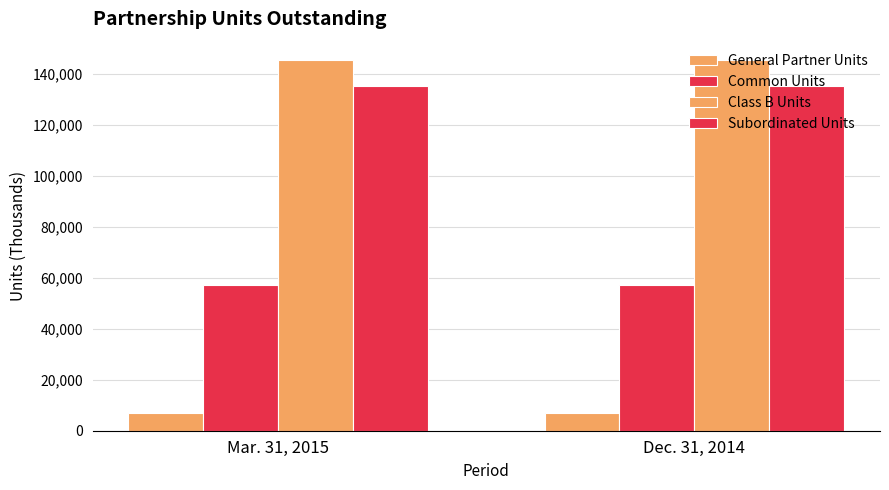

How many categories are shown in the chart?

2